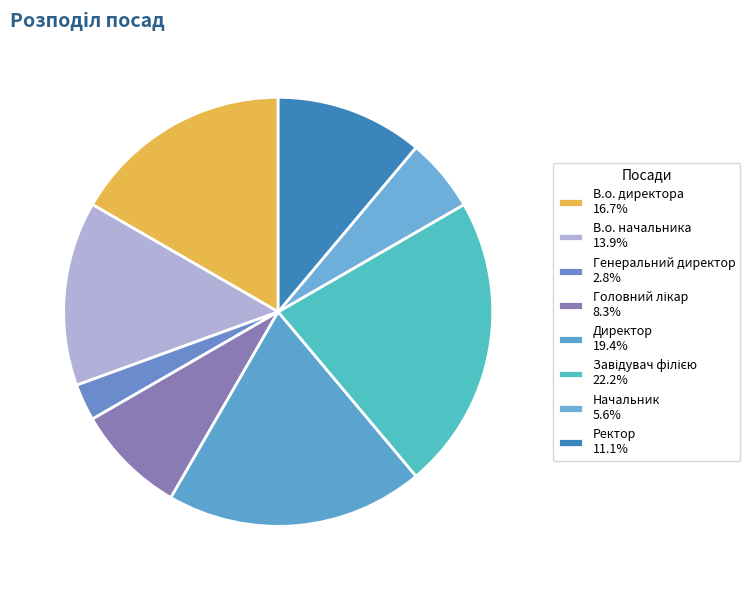

Count the number of slices in the pie.

8